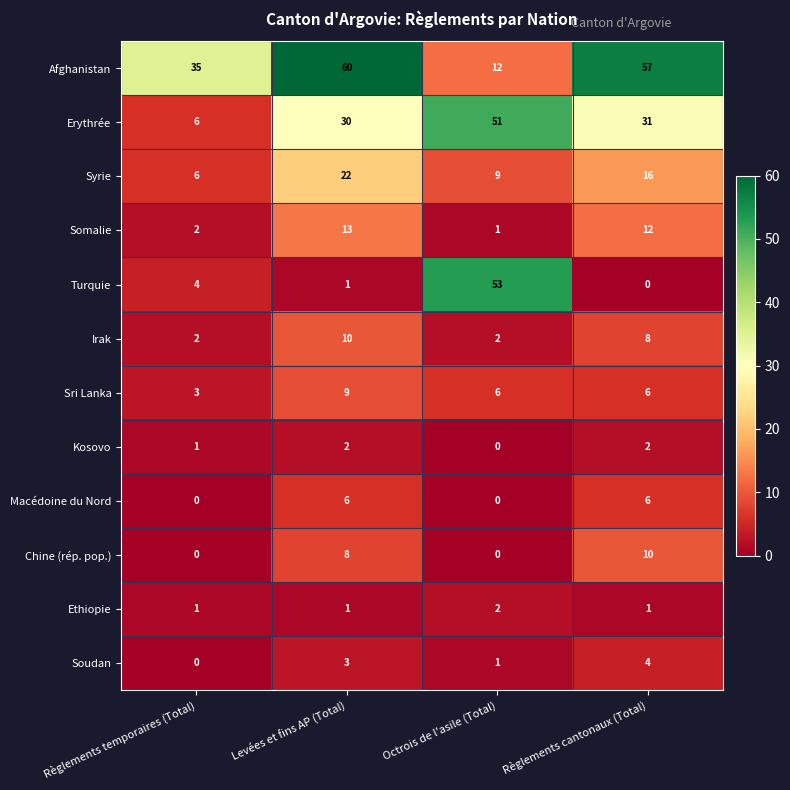

What is the difference between the maximum and minimum values in the Somalie series?

12